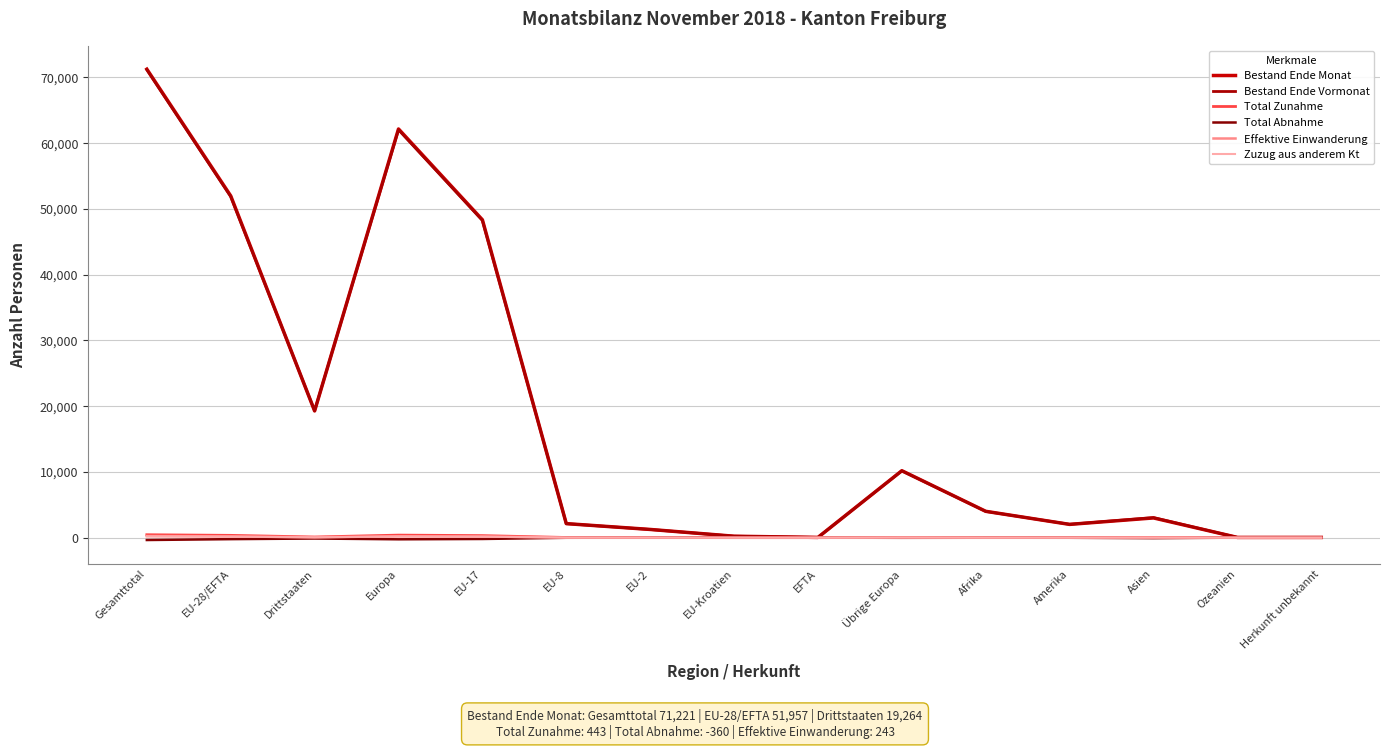

True or false: Total Abnahme and Effektive Einwanderung intersect in this chart.

False